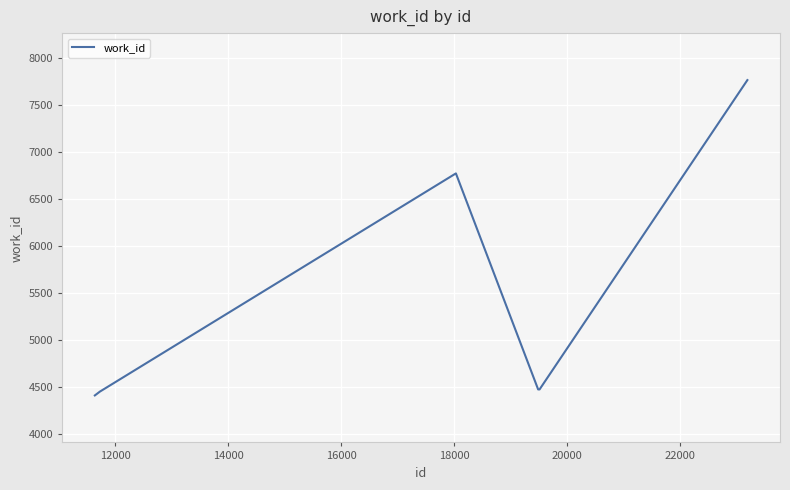

What is the smallest value displayed?

4411